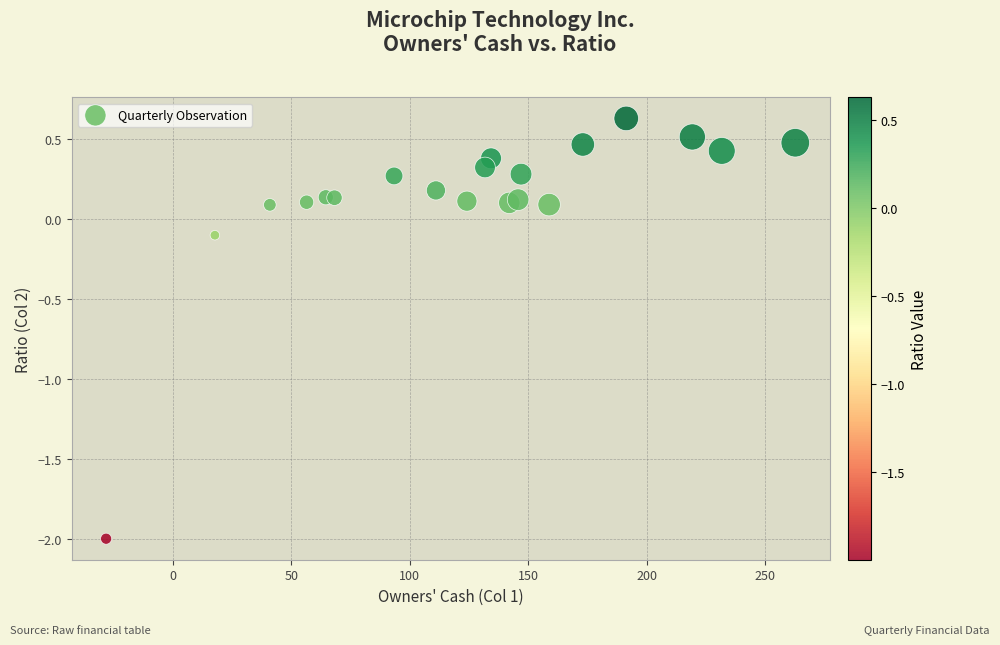

What is the range of Y values (max minus min)?

2.6